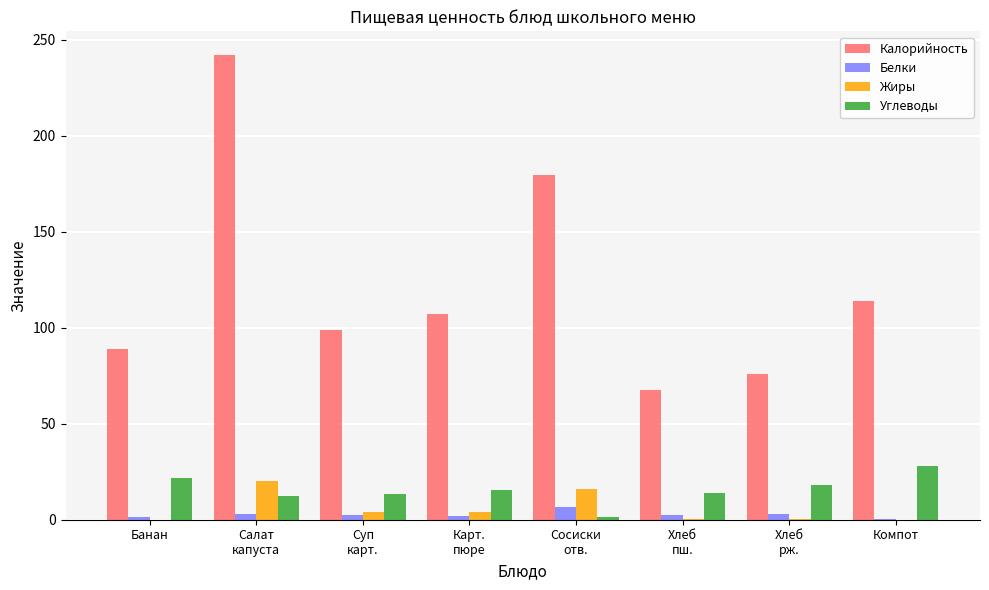

How many groups of bars are there?

8